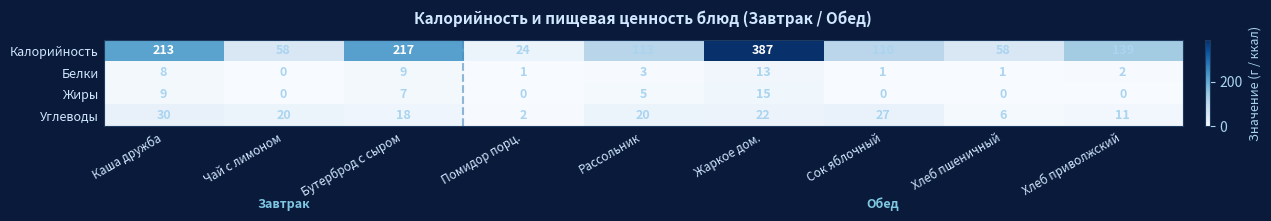

What is the difference between the maximum and minimum values in the Белки series?

13